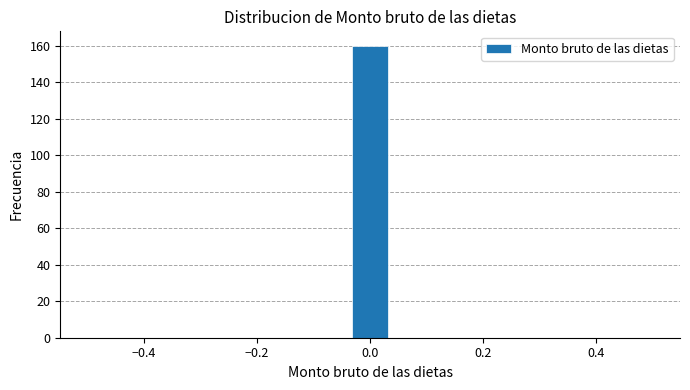

Around what value on the x-axis is the tallest bar? Give the approximate position of its centre, as read against the axis.

0.00